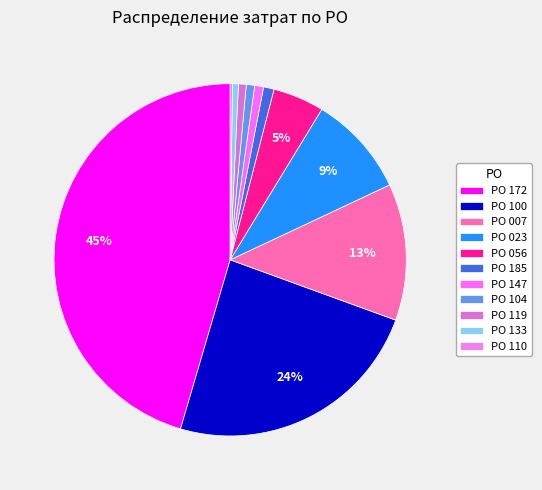

Do РО 104 and РО 119 together represent more than half of the pie?

No